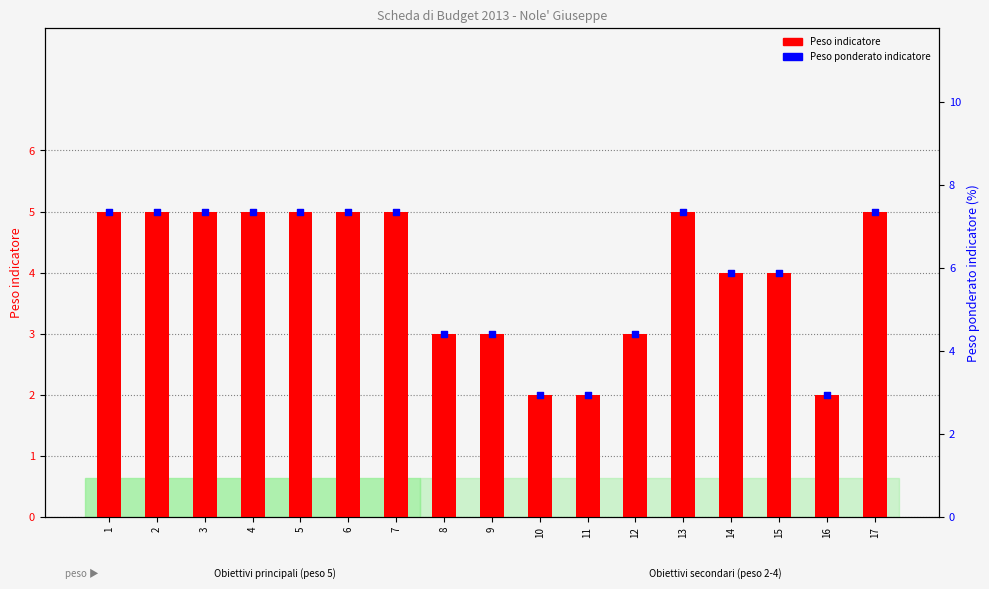

What are all the series names shown in the legend?

Peso indicatore, Peso ponderato indicatore